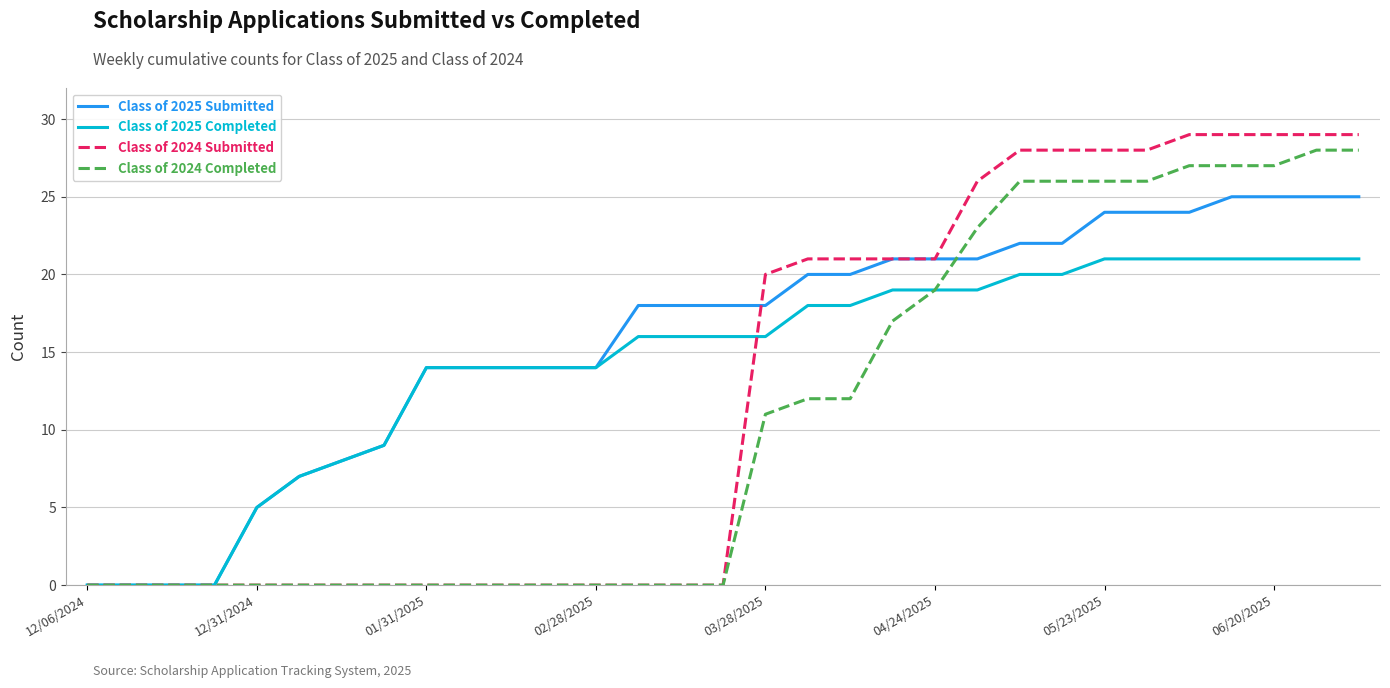

List the series in order of their overall mean, lowest first.

Class of 2024 Completed, Class of 2024 Submitted, Class of 2025 Completed, Class of 2025 Submitted